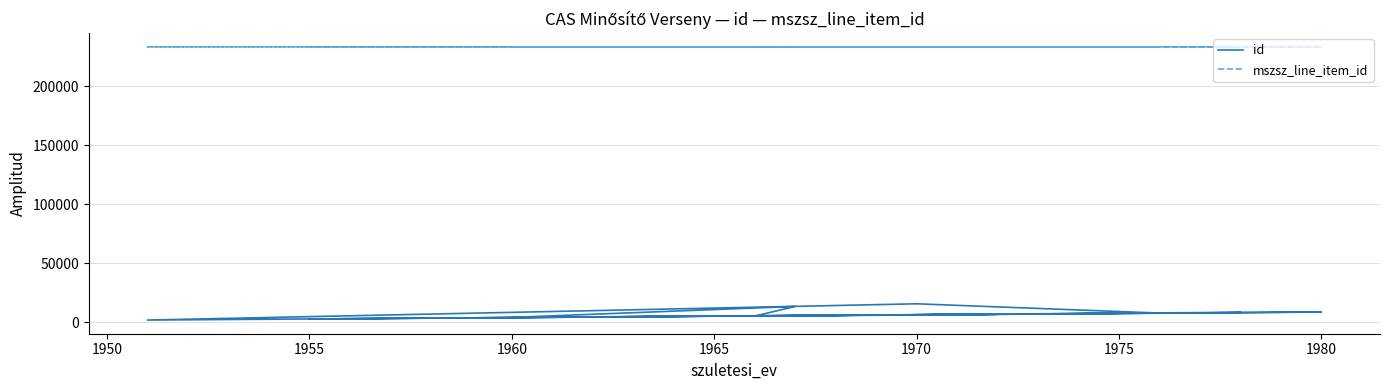

True or false: mszsz_line_item_id and id cross at least once.

False